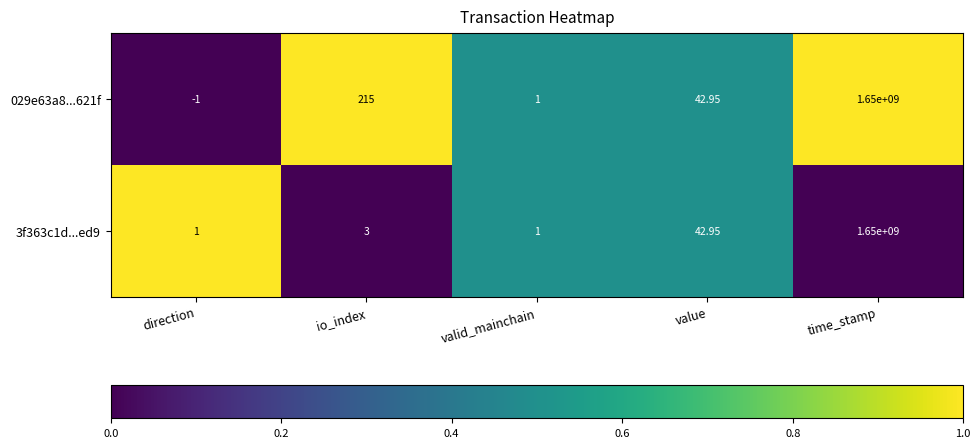

Count the number of data series in this chart.

2